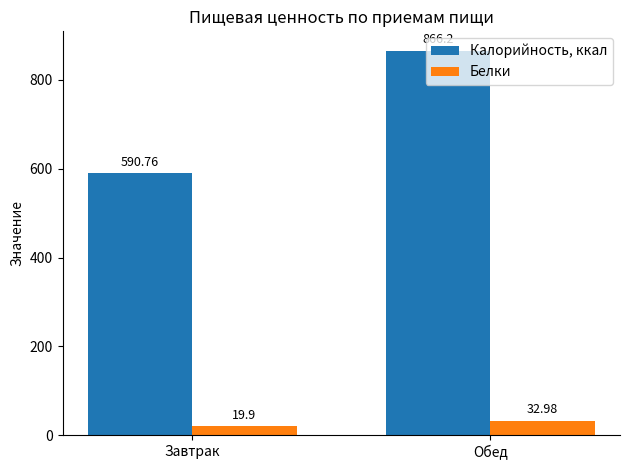

What are all the series names shown in the legend?

Калорийность, ккал, Белки